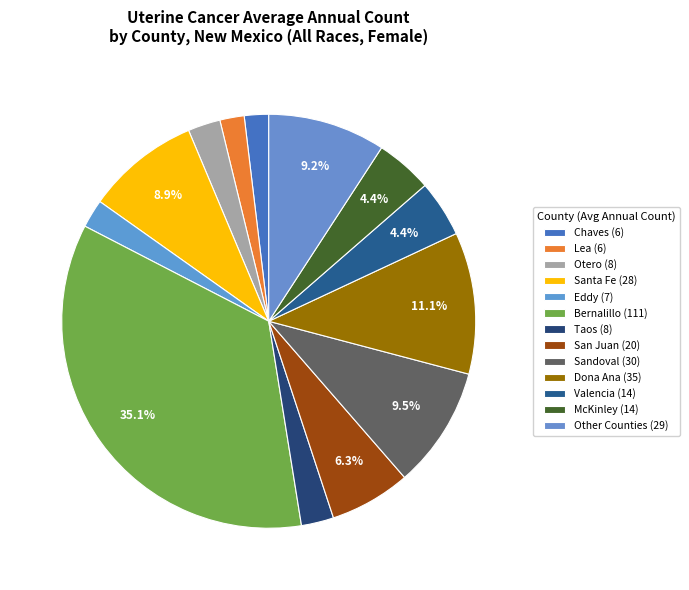

How many slices are in this pie chart?

13